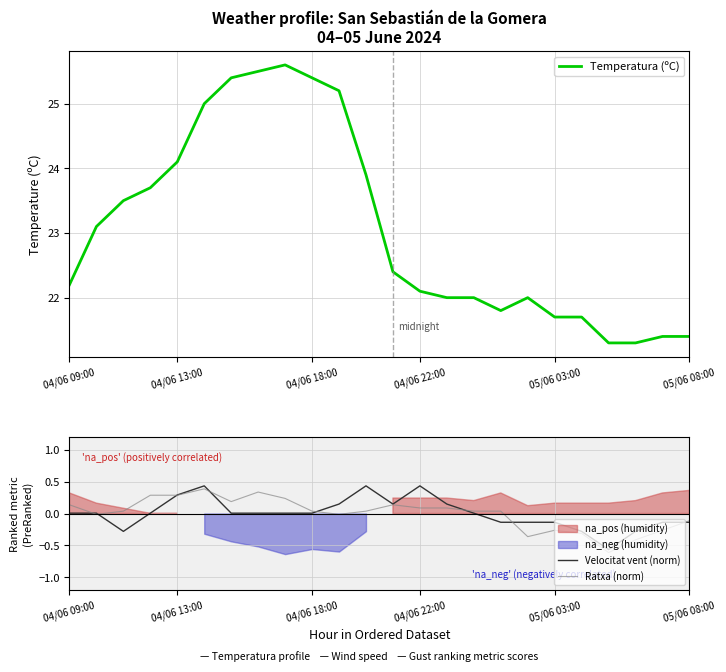

Between 6 and 14, which series saw the biggest shift?

Temperatura (ºC)